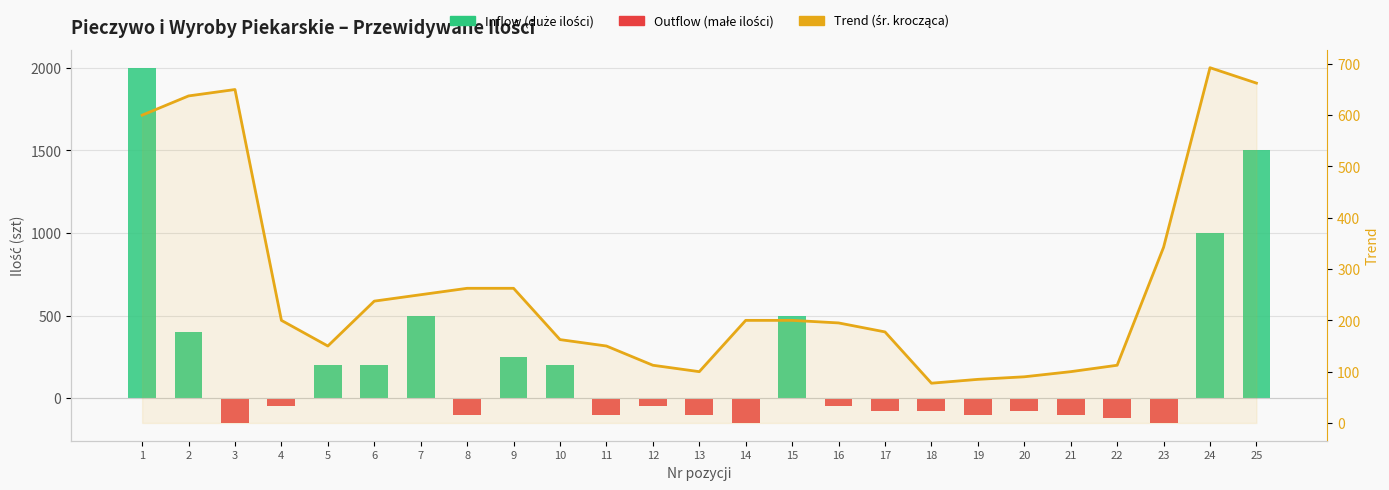

At how many categories does at least one series exceed 883?

3